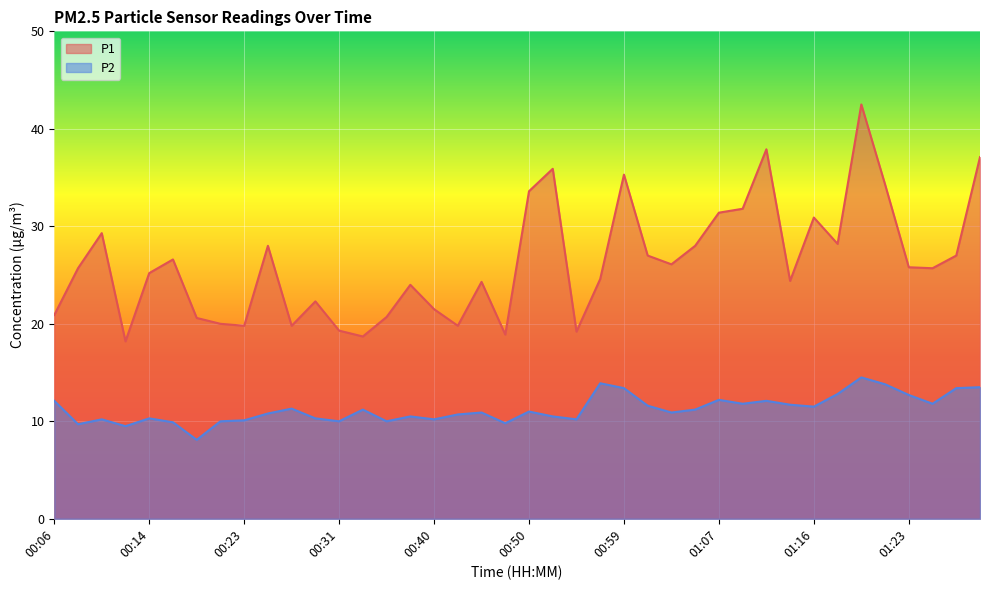

At 01:23, list the series in order from smallest to largest.

P2, P1